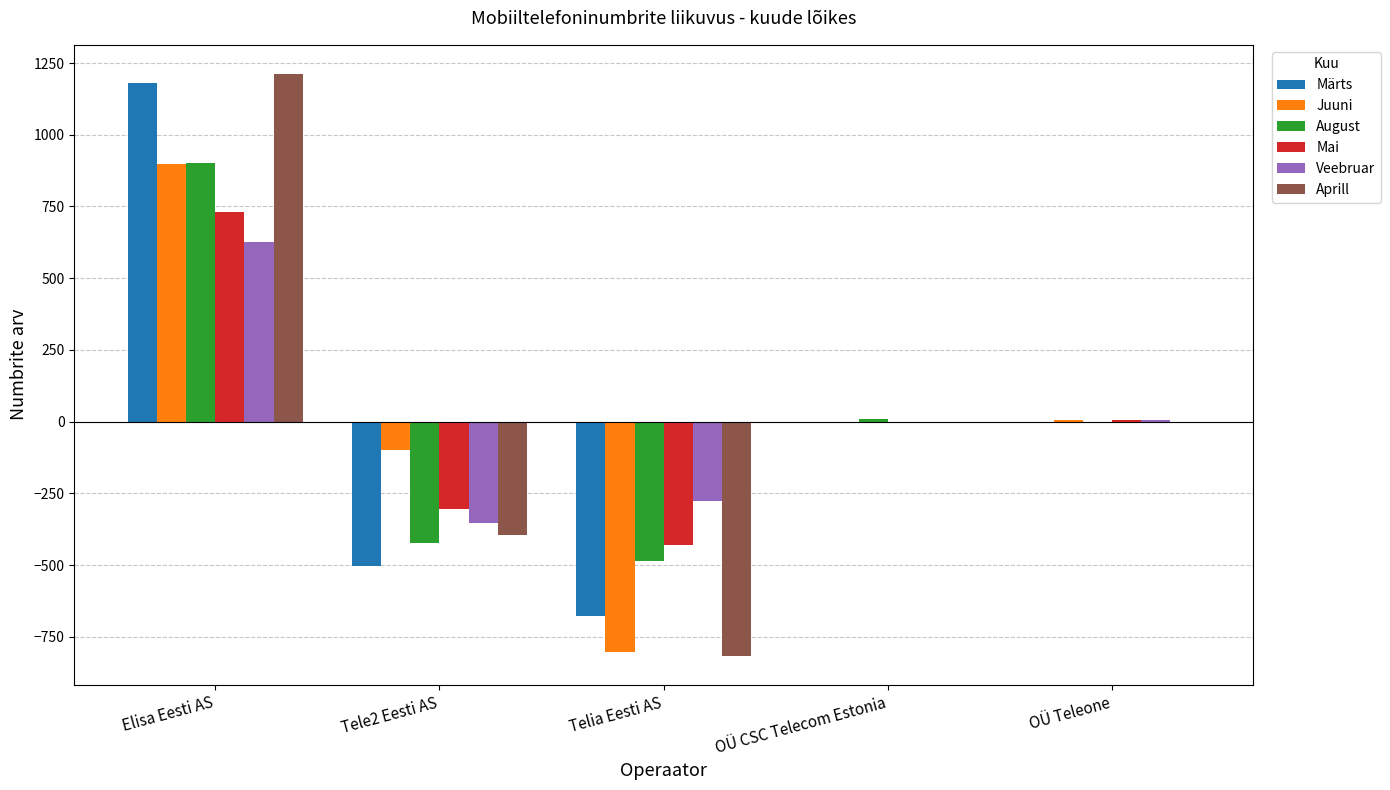

How many distinct data groups are displayed?

6